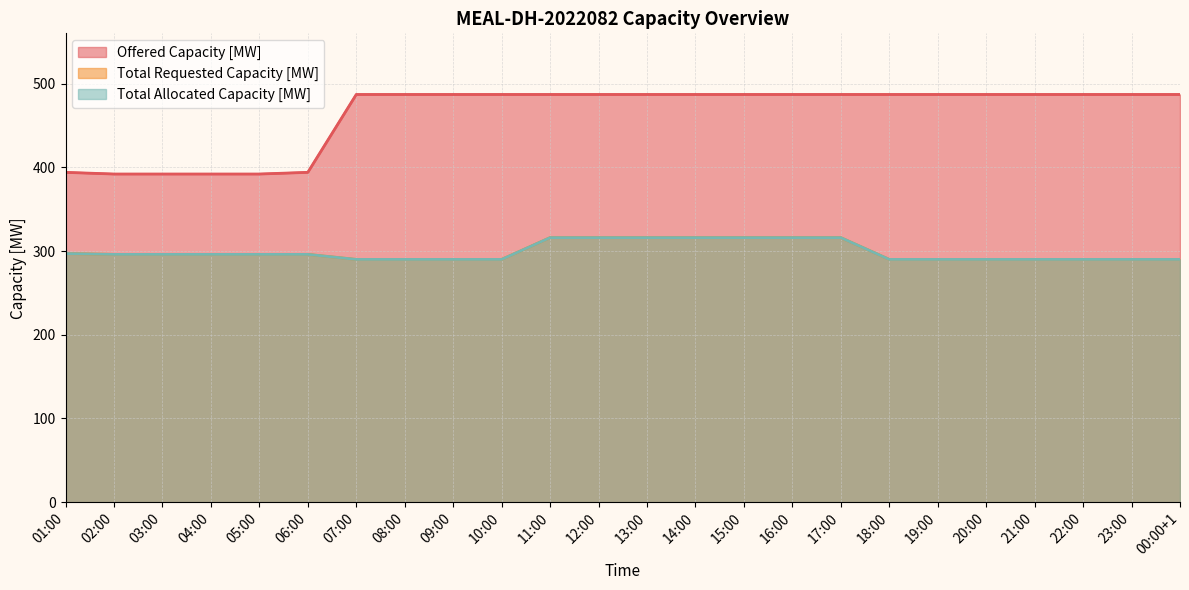

Which category has the highest value in the Total Allocated Capacity [MW] series?

11:00